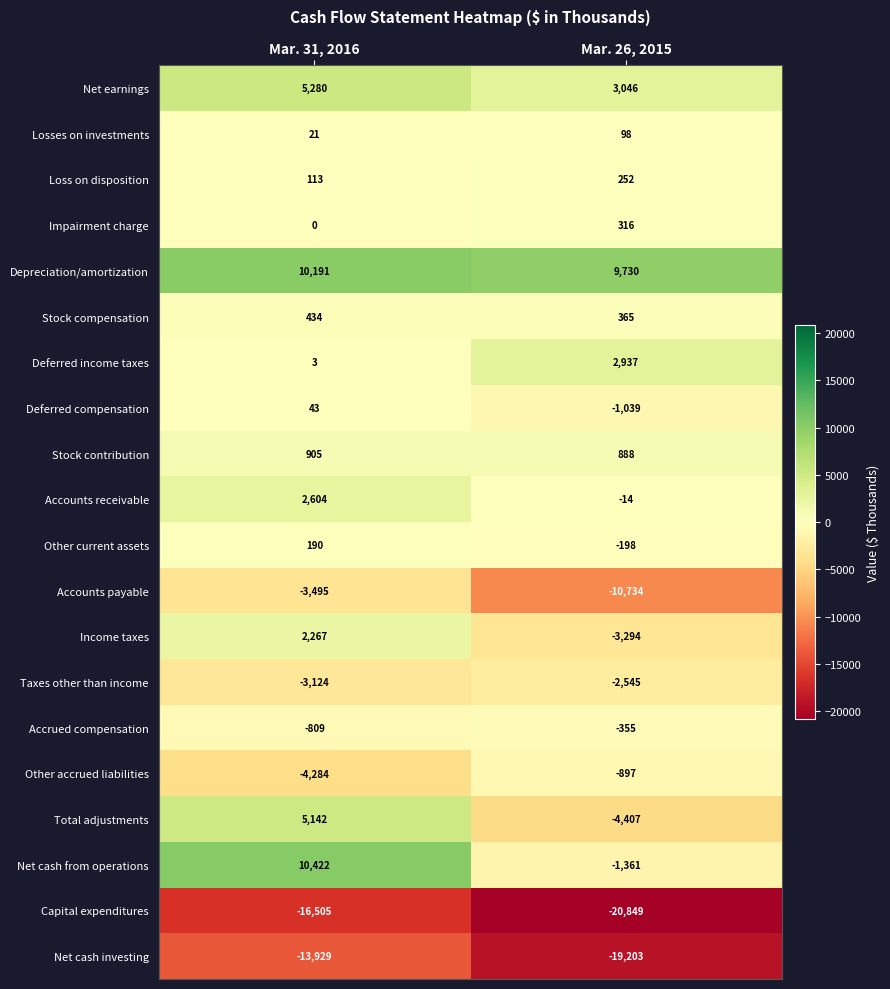

Which series has the largest range (max minus min)?

Net cash from operations